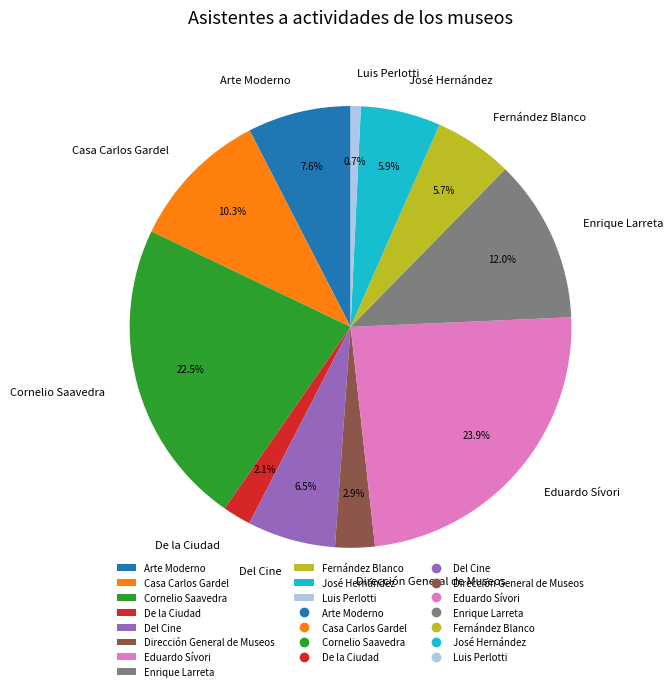

Which category has the biggest portion of the pie?

Eduardo Sívori